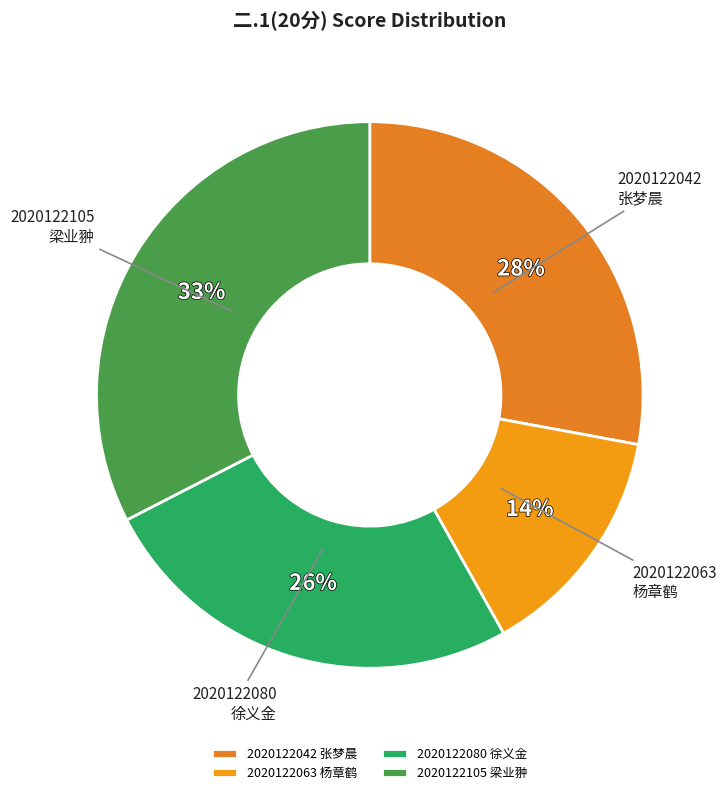

Is it true that 2020122063 杨章鹤 is 6% of the pie?

False